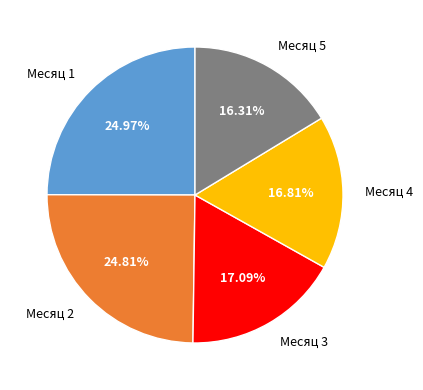

Is there any slice that represents more than half of the pie?

No